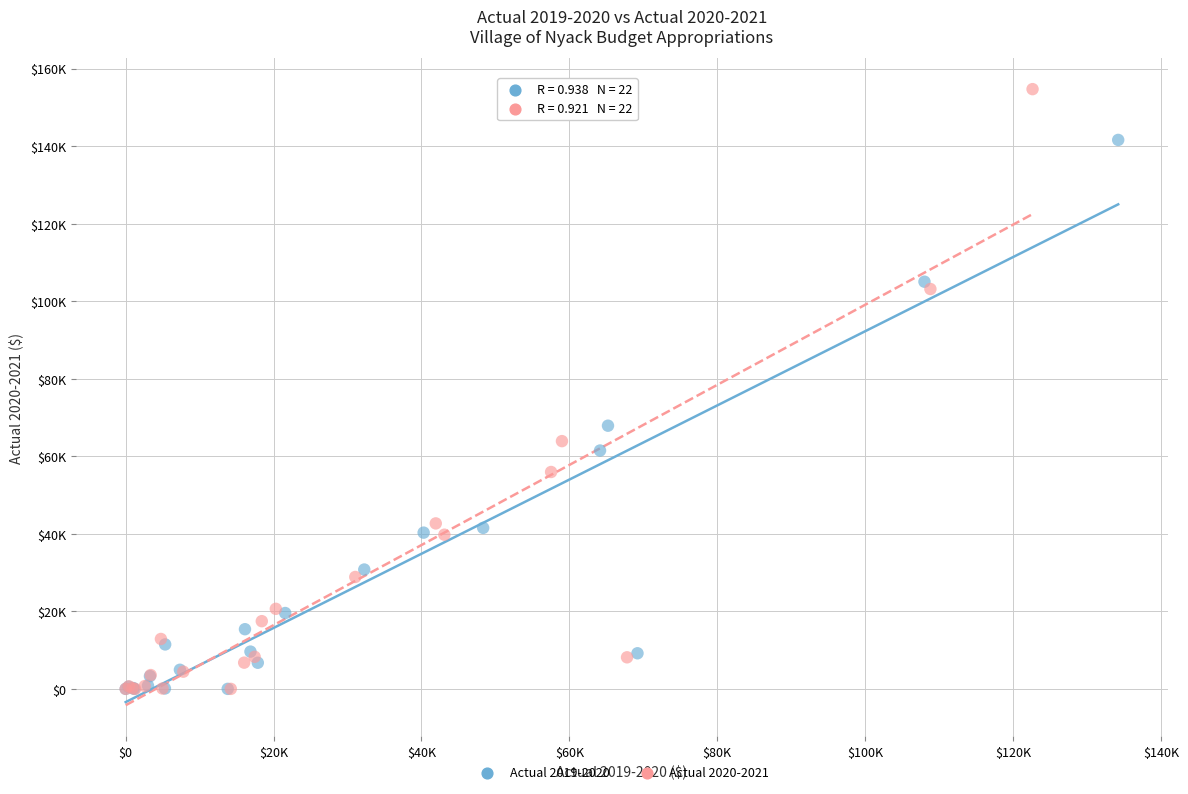

Which series has the widest spread of Y values?

Actual 2020-2021